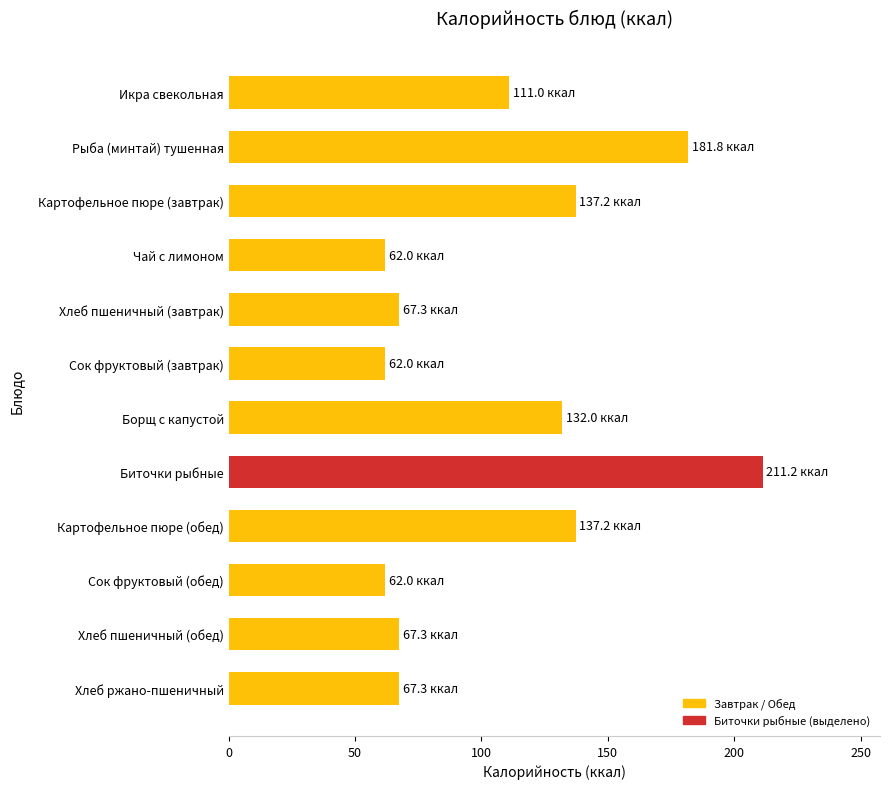

Is it true that the value at Сок фруктовый (завтрак) is 103.2?

False